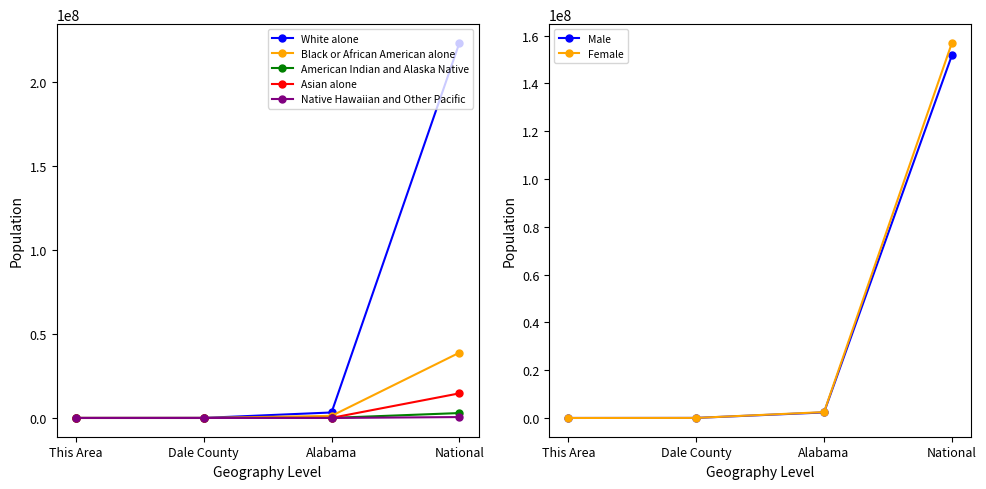

True or false: Asian alone has a value of 20123 at Alabama.

False